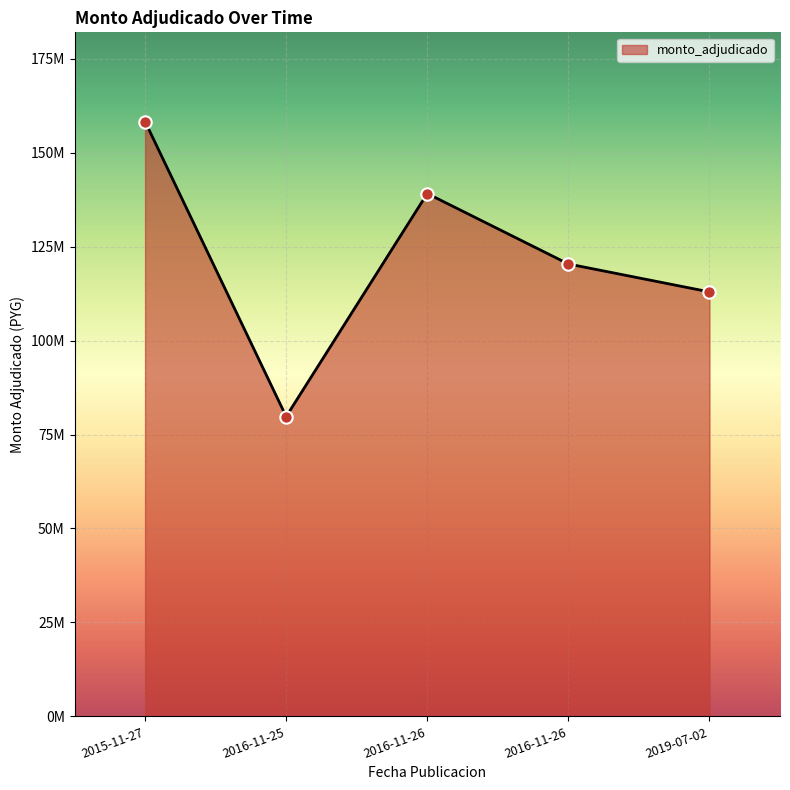

Approximately how many times larger is the value at 2016-11-26 compared to 2019-07-02?

1.1